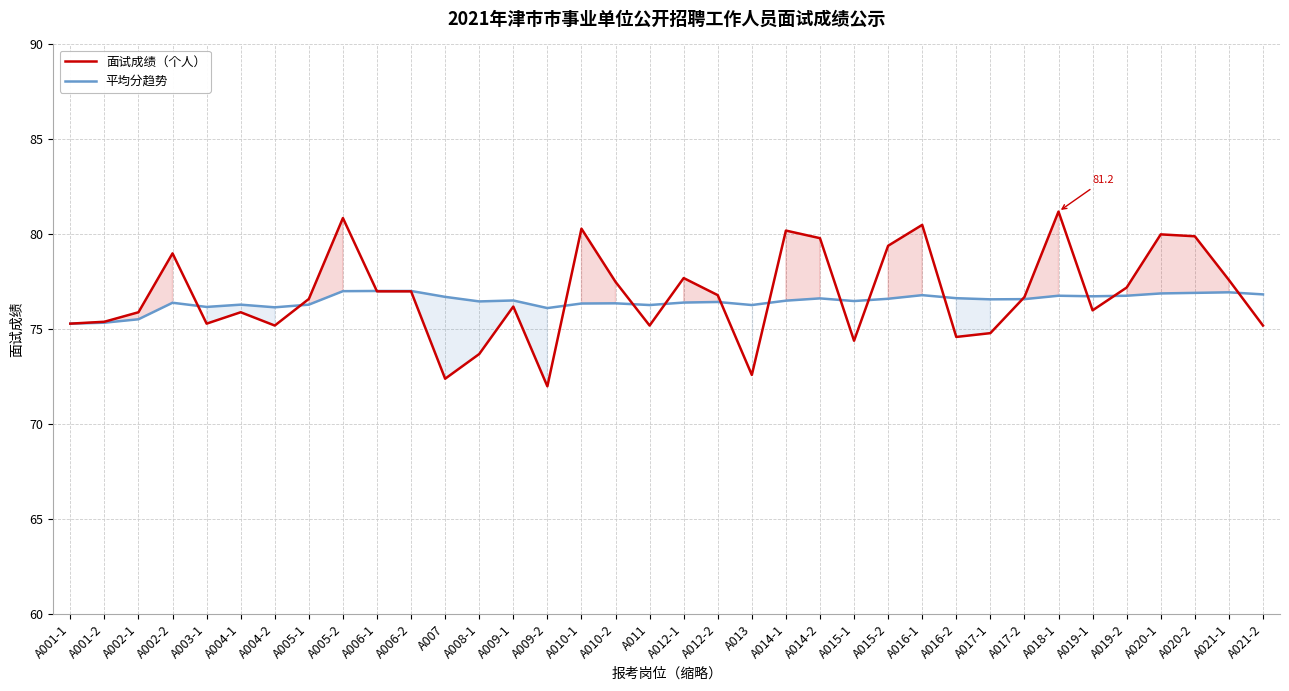

What is the difference between the 面试成绩（个人） values at A002-2 and A019-2?

1.8